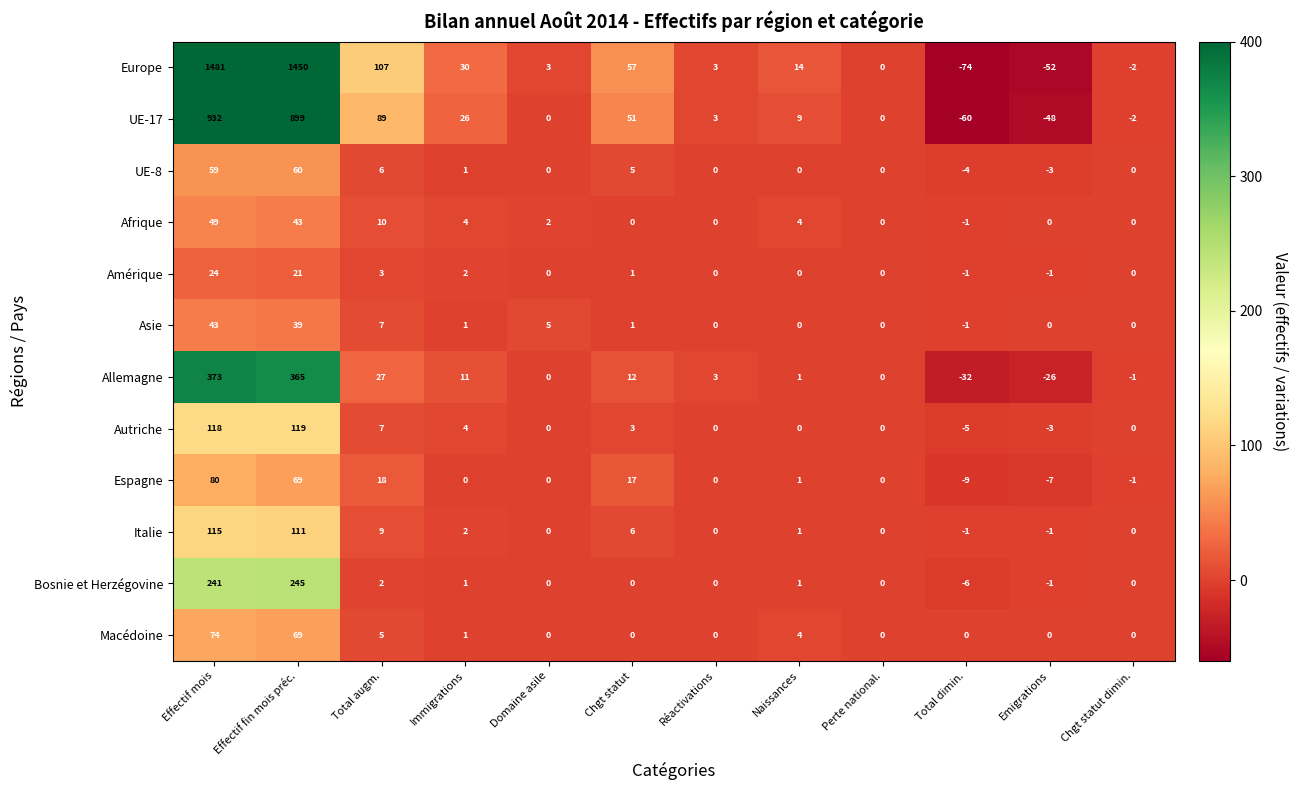

Is it true that UE-8 equals -19 at Naissances?

False